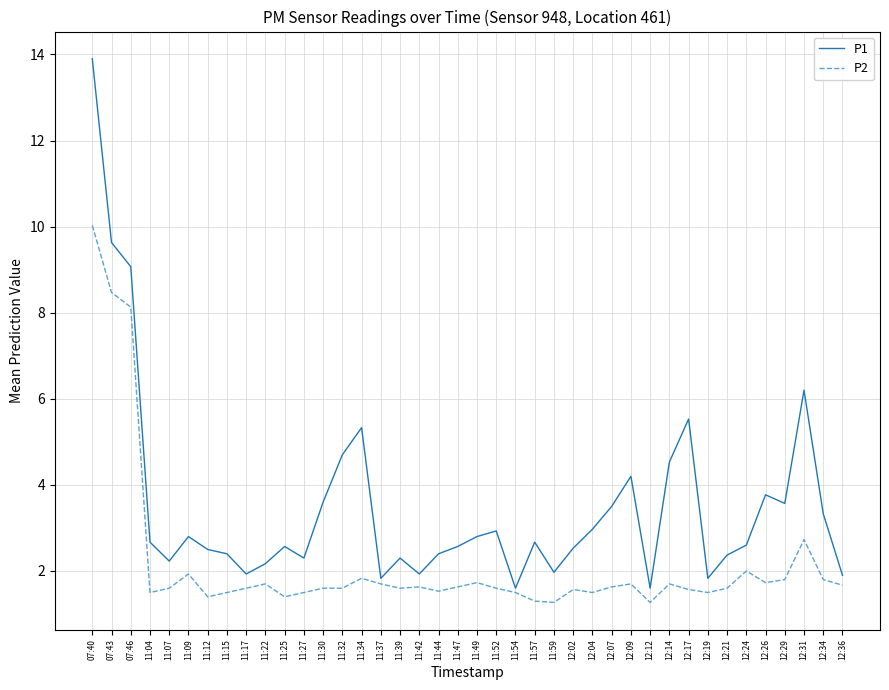

At which category is the sum across all series the highest?

07:40